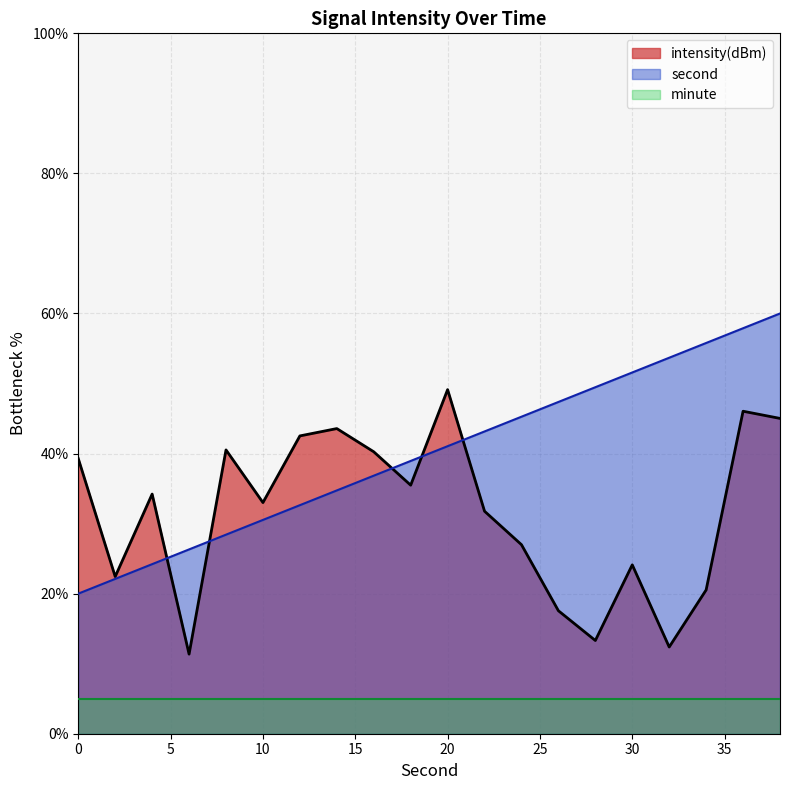

True or false: second has more than 1 points higher than both neighbors.

False